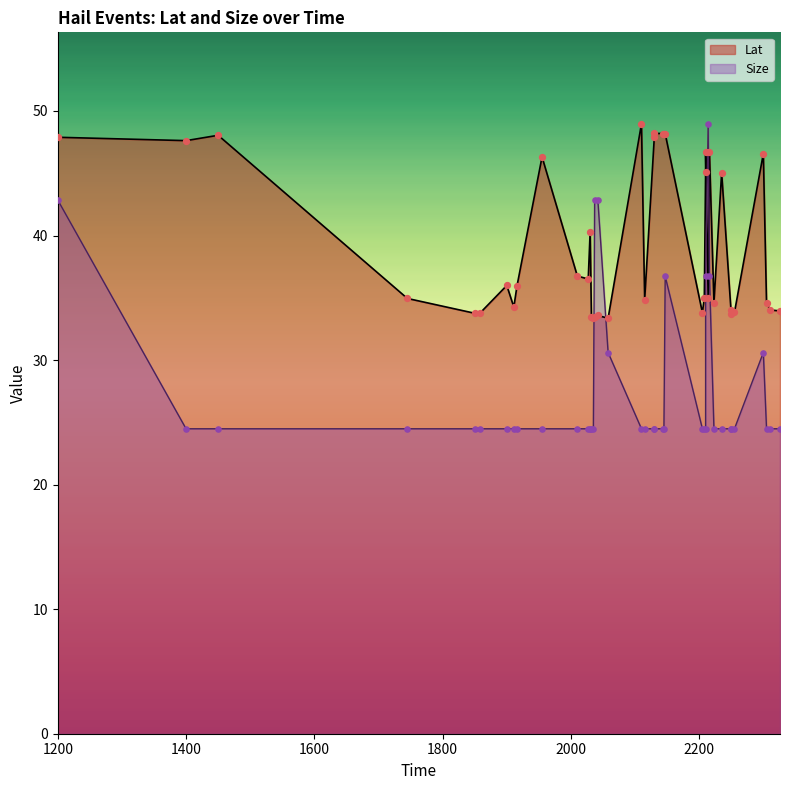

Is the value of Lat at 2223 greater than the value of Size at 2110?

Yes